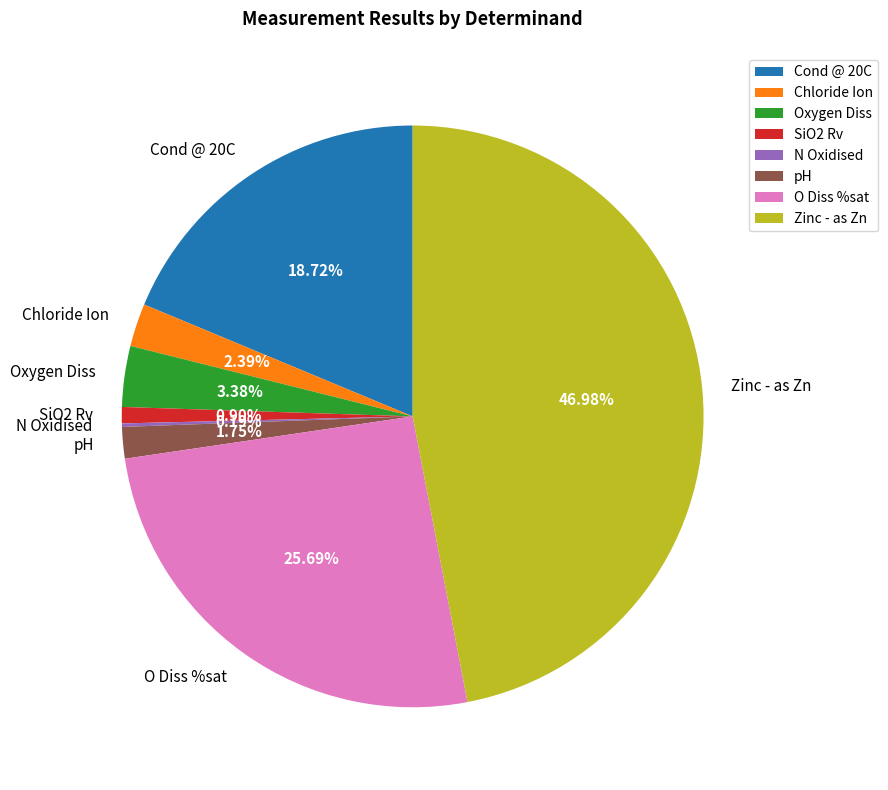

Does Oxygen Diss represent more than half of the total?

No